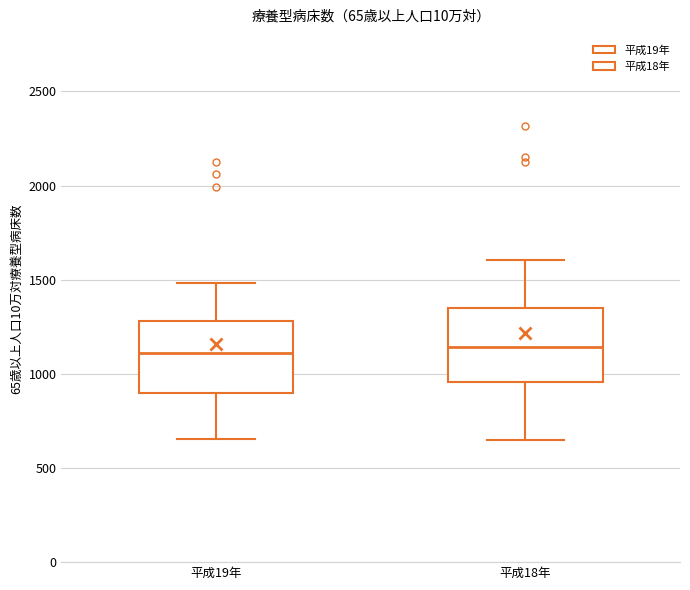

Reading left to right, read every box against the y-axis: the position of its median line, the range the box covers, and the ends of its whiskers. The values are not printed on the chart, so give them approximately, as read against the axis.

平成19年: median 1100, box 900 to 1300, whiskers 650 to 1500
平成18年: median 1150, box 950 to 1350, whiskers 650 to 1600